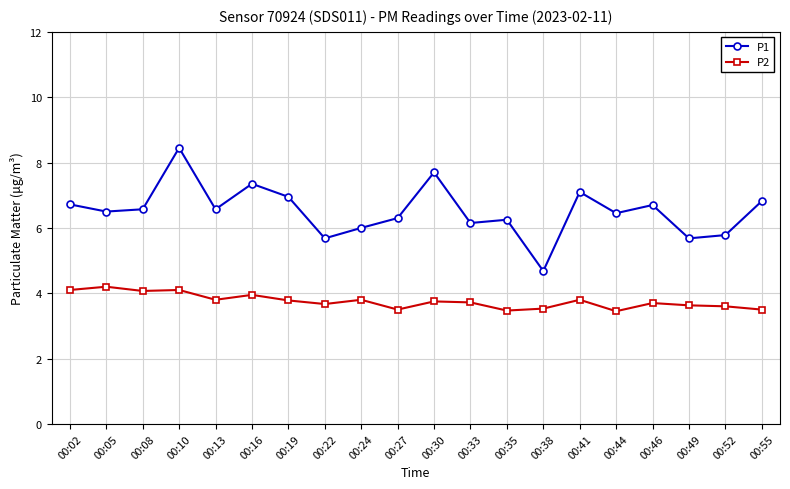

What is the average value of the P2 series?

3.8